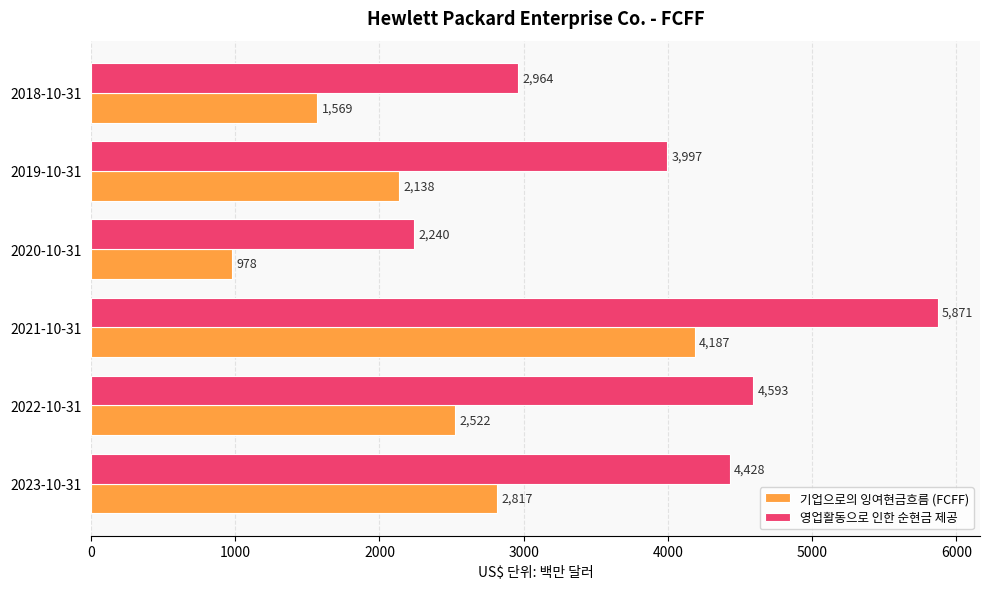

What is the spread (max minus min) of values at 2020-10-31?

1262